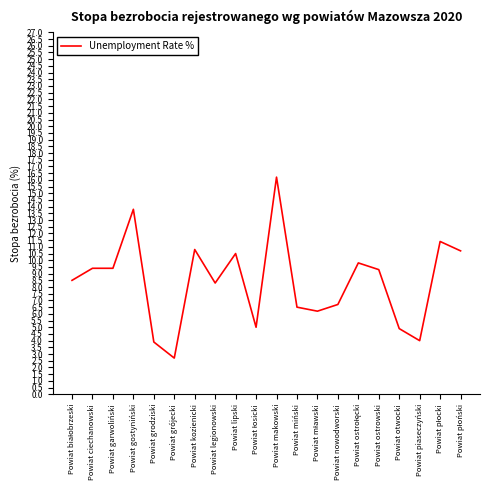

The value at Powiat otwocki is 8.0. True or false?

False